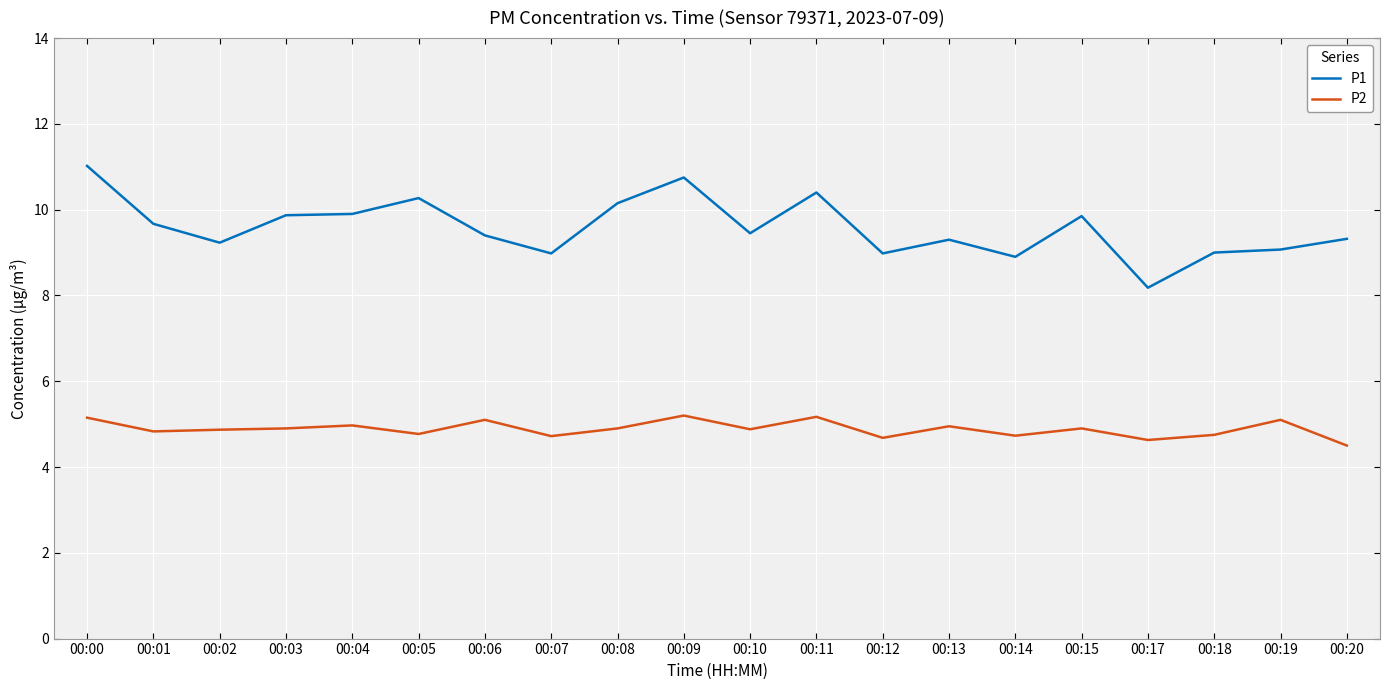

Which series has the largest total across all categories?

P1